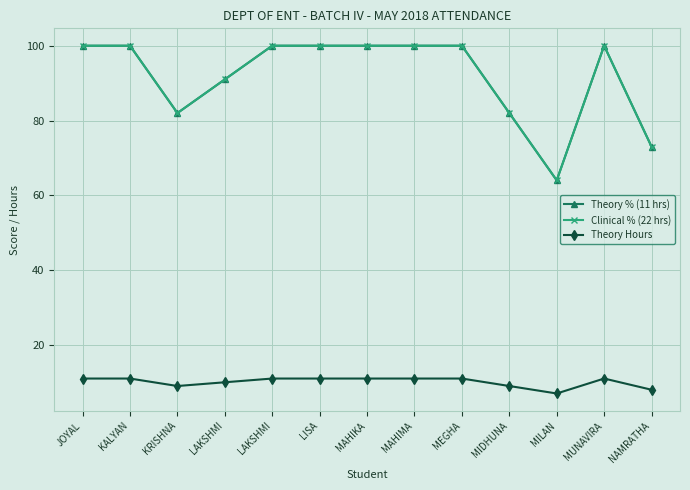

Is this an area chart (filled region under the line)?

No